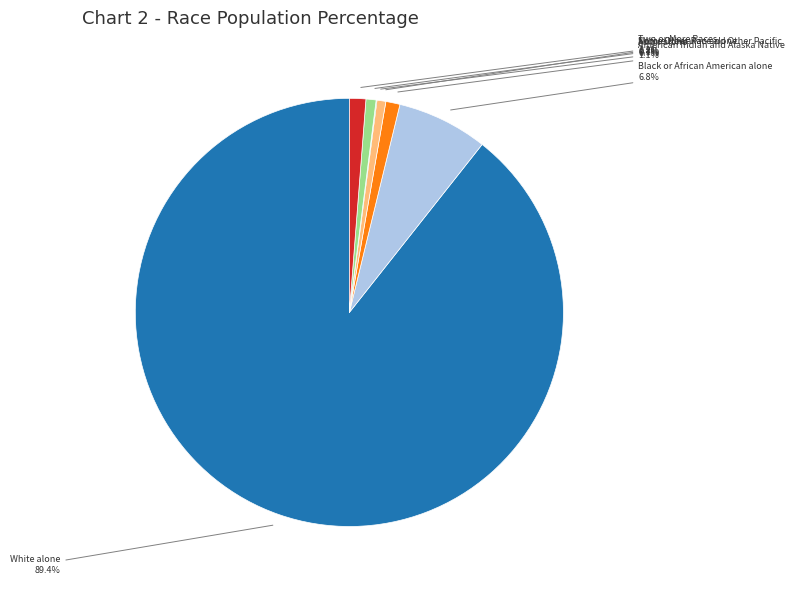

Is there a majority slice in this chart?

Yes